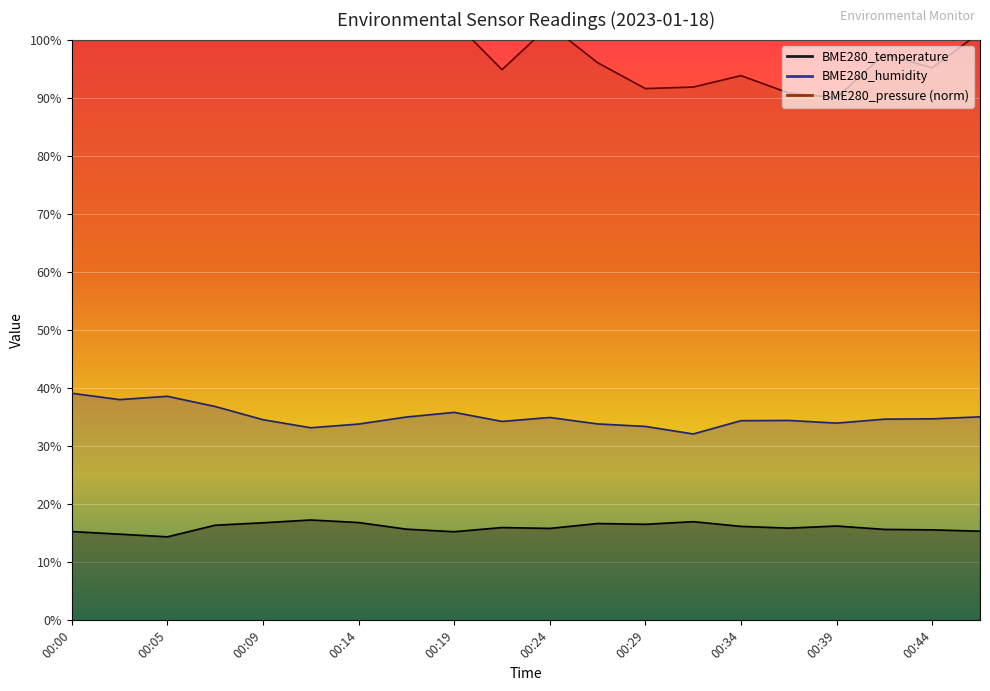

How many interior local peaks does the BME280_temperature series have?

5